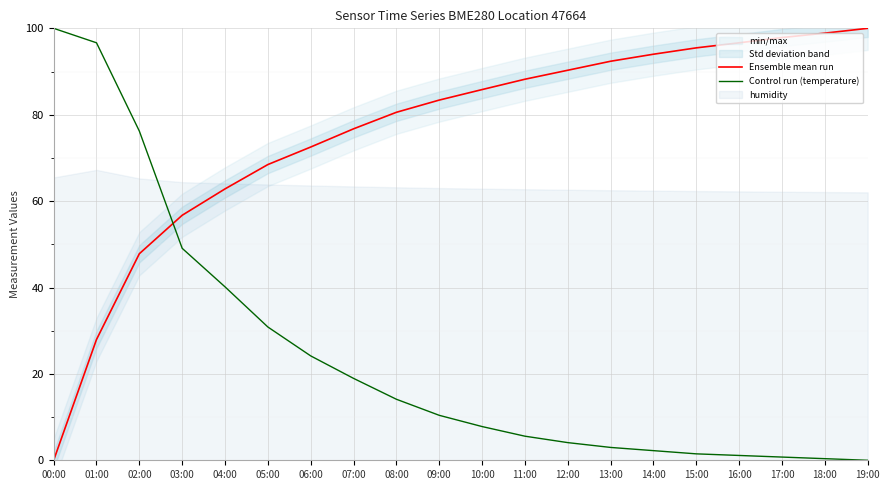

Rank the series by their maximum value, from lowest to highest.

Ensemble mean run, Control run (temperature)